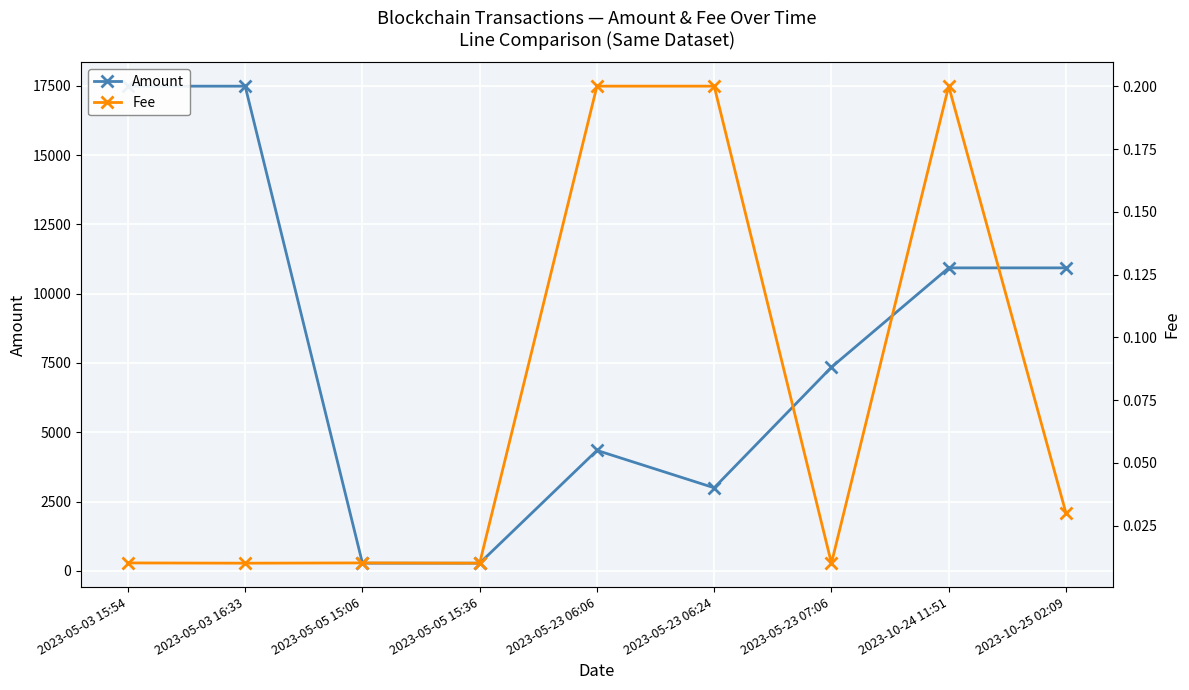

Is the value of Amount at 2023-10-24 11:51 greater than the value of Fee at 2023-05-05 15:06?

Yes